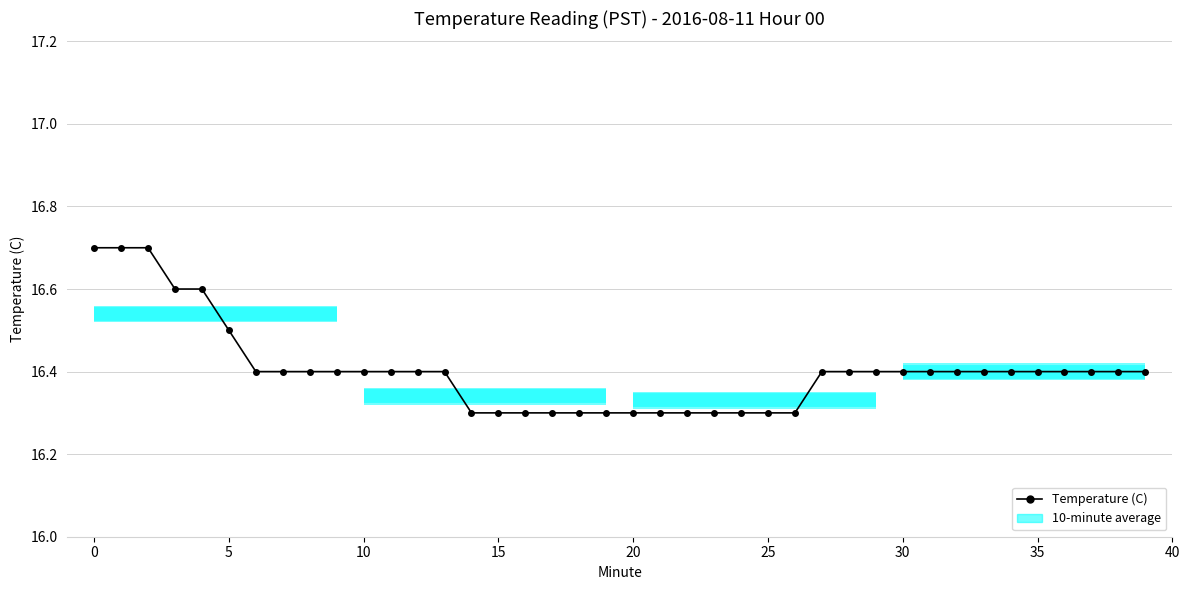

Reading left to right, list all the values displayed in this chart.

16.7	16.7	16.7	16.6	16.6	16.5	16.4	16.4	16.4	16.4	16.4	16.4	16.4	16.4	16.3	16.3	16.3	16.3	16.3	16.3	16.3	16.3	16.3	16.3	16.3	16.3	16.3	16.4	16.4	16.4	16.4	16.4	16.4	16.4	16.4	16.4	16.4	16.4	16.4	16.4